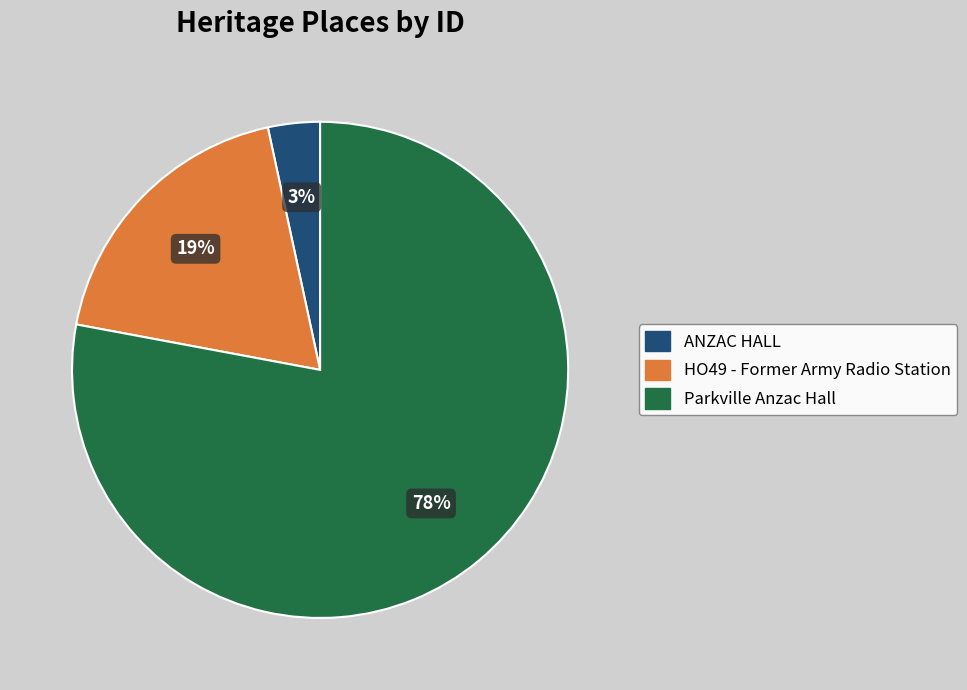

To the nearest percent, what percentage of the pie is ANZAC HALL?

3%